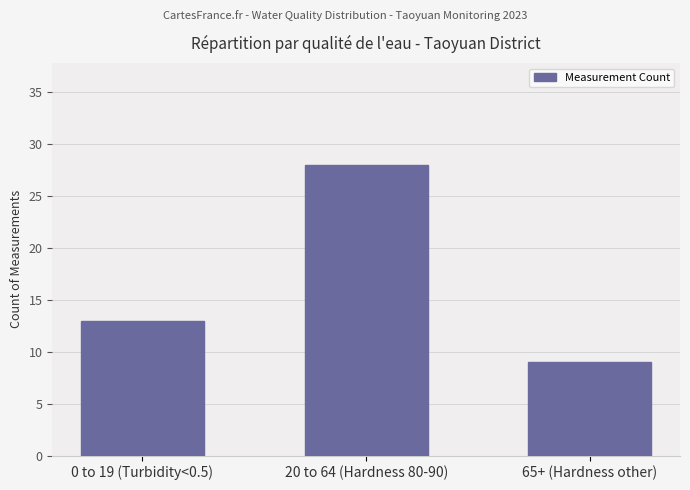

Rank the categories by value from lowest to highest.

65+ (Hardness other), 0 to 19 (Turbidity<0.5), 20 to 64 (Hardness 80-90)